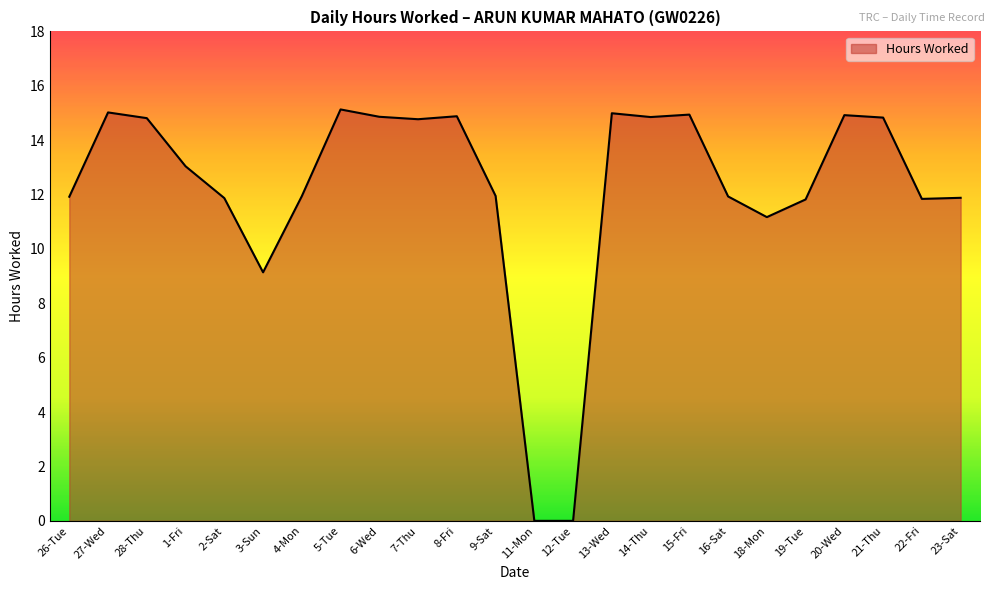

What is the greatest value displayed?

15.1